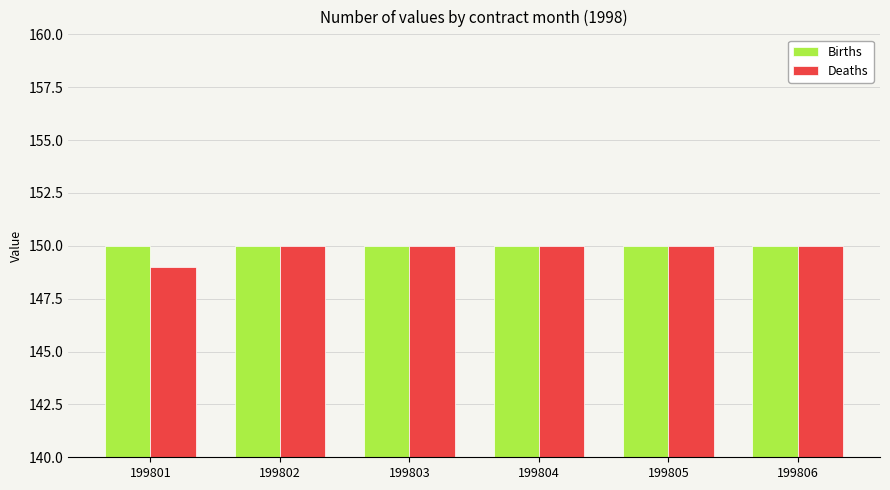

Between 199801 and 199803, which series saw the biggest shift?

Deaths